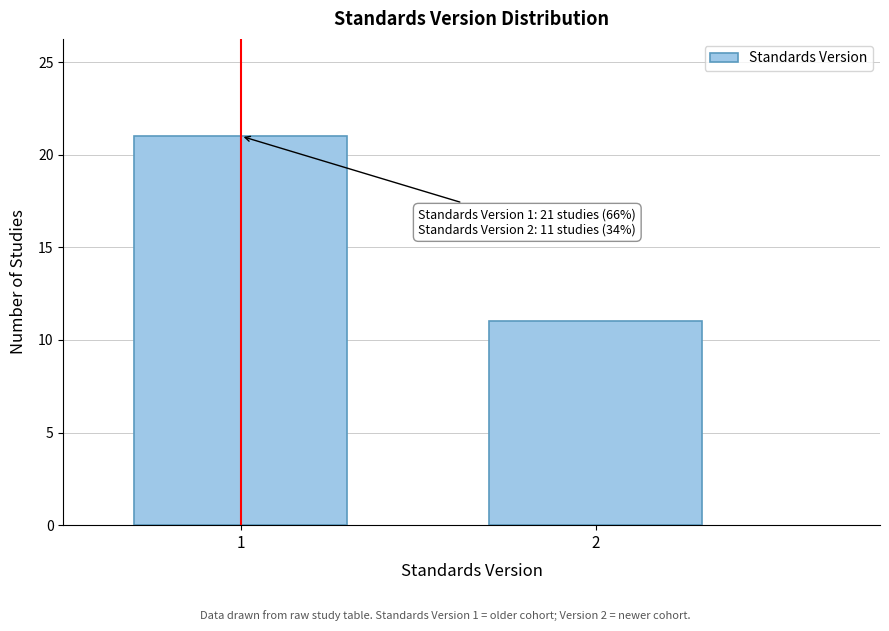

Reading left to right, list all the values displayed in this chart.

1=21	2=11